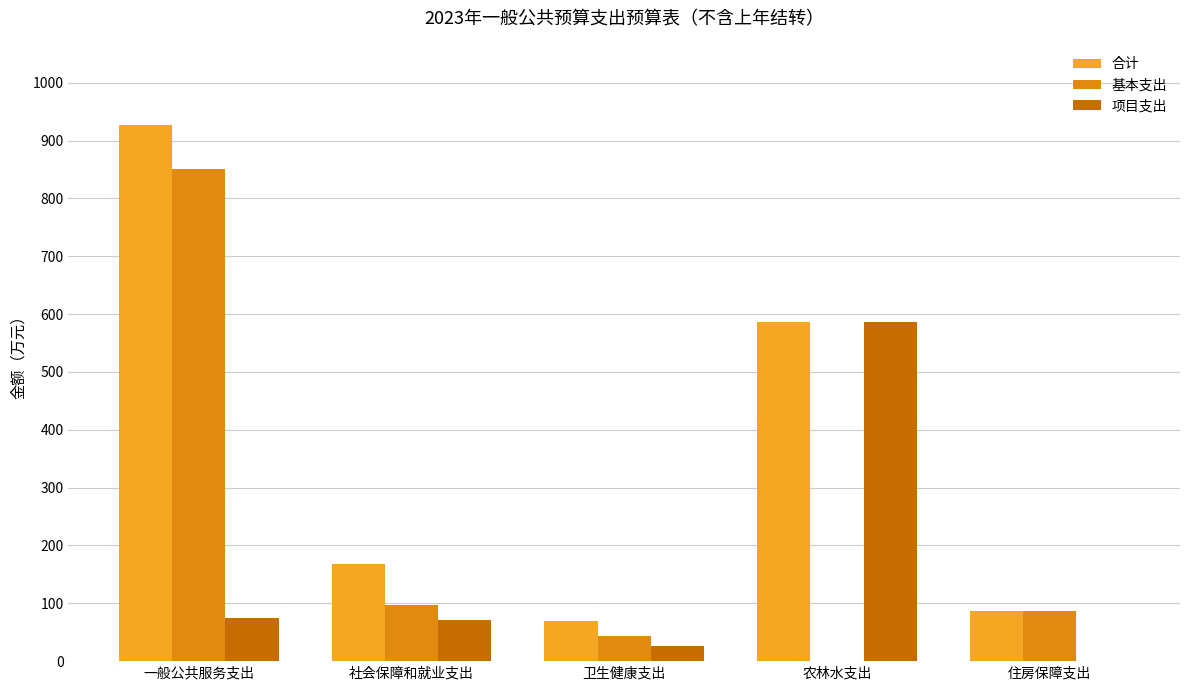

Which label corresponds to the largest value in the chart?

一般公共服务支出